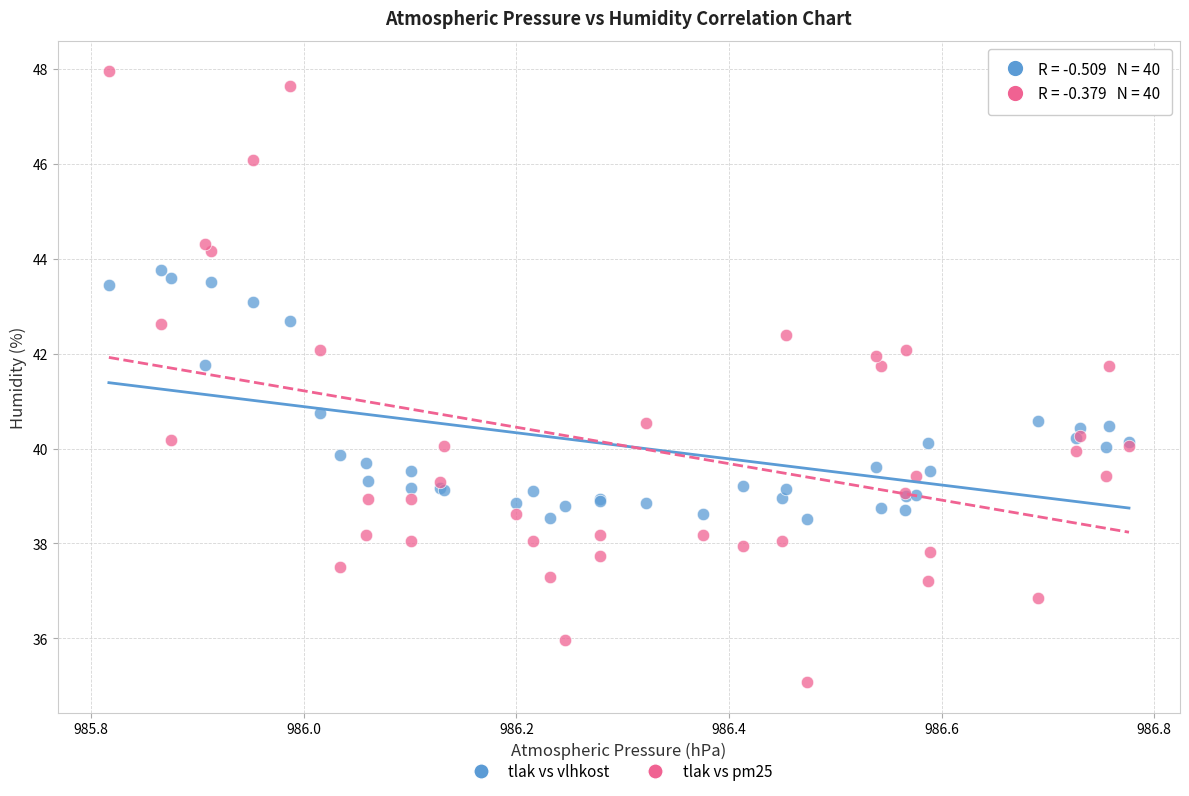

Across all series, what Y value is closest to 41?

40.7